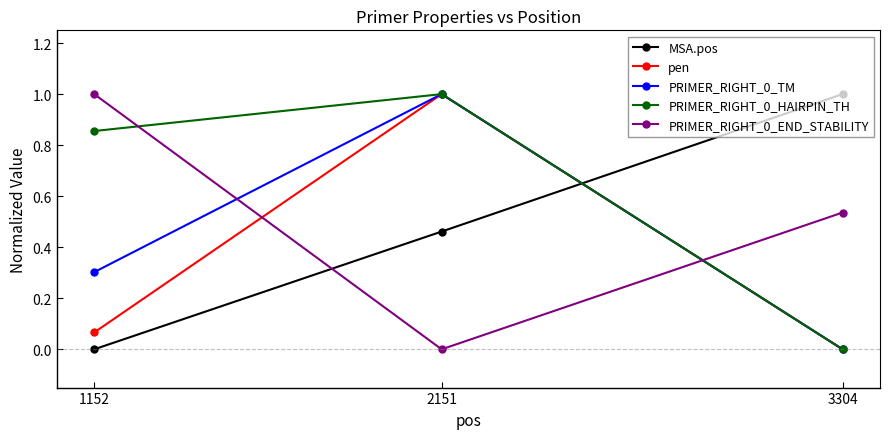

What is the maximum value for pen?

1.0